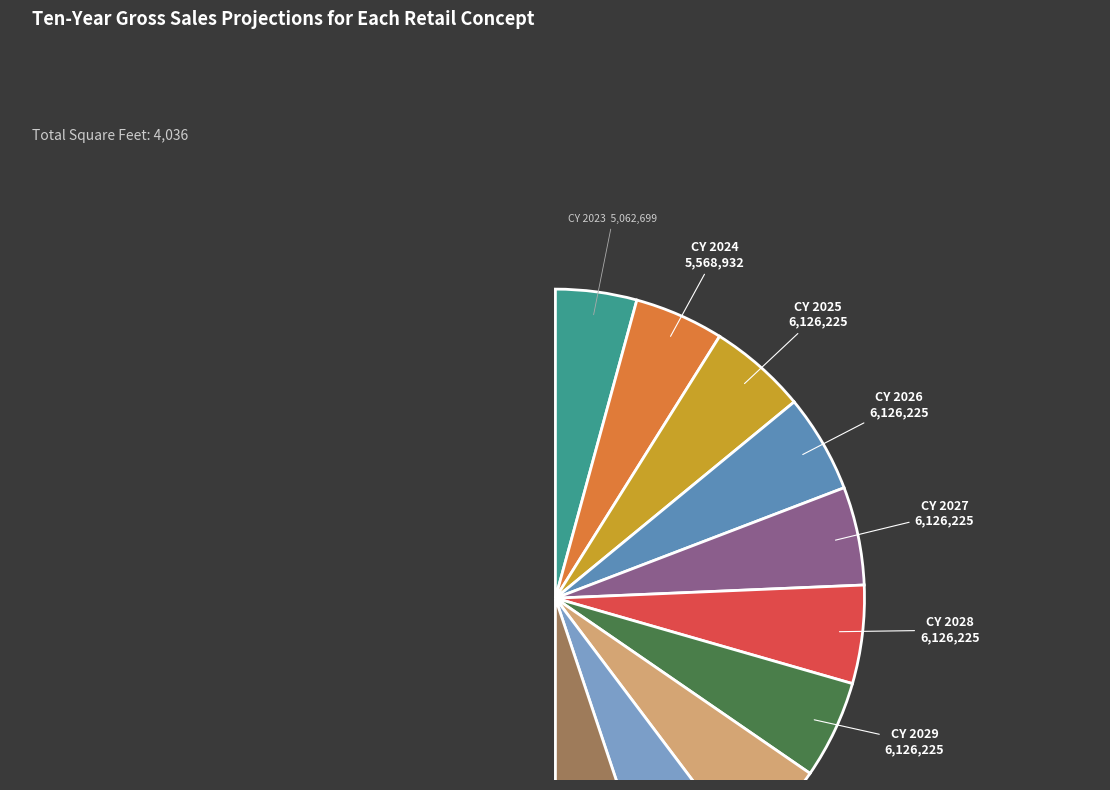

What is the change in value from CY 2023 to CY 2029?

+1063526